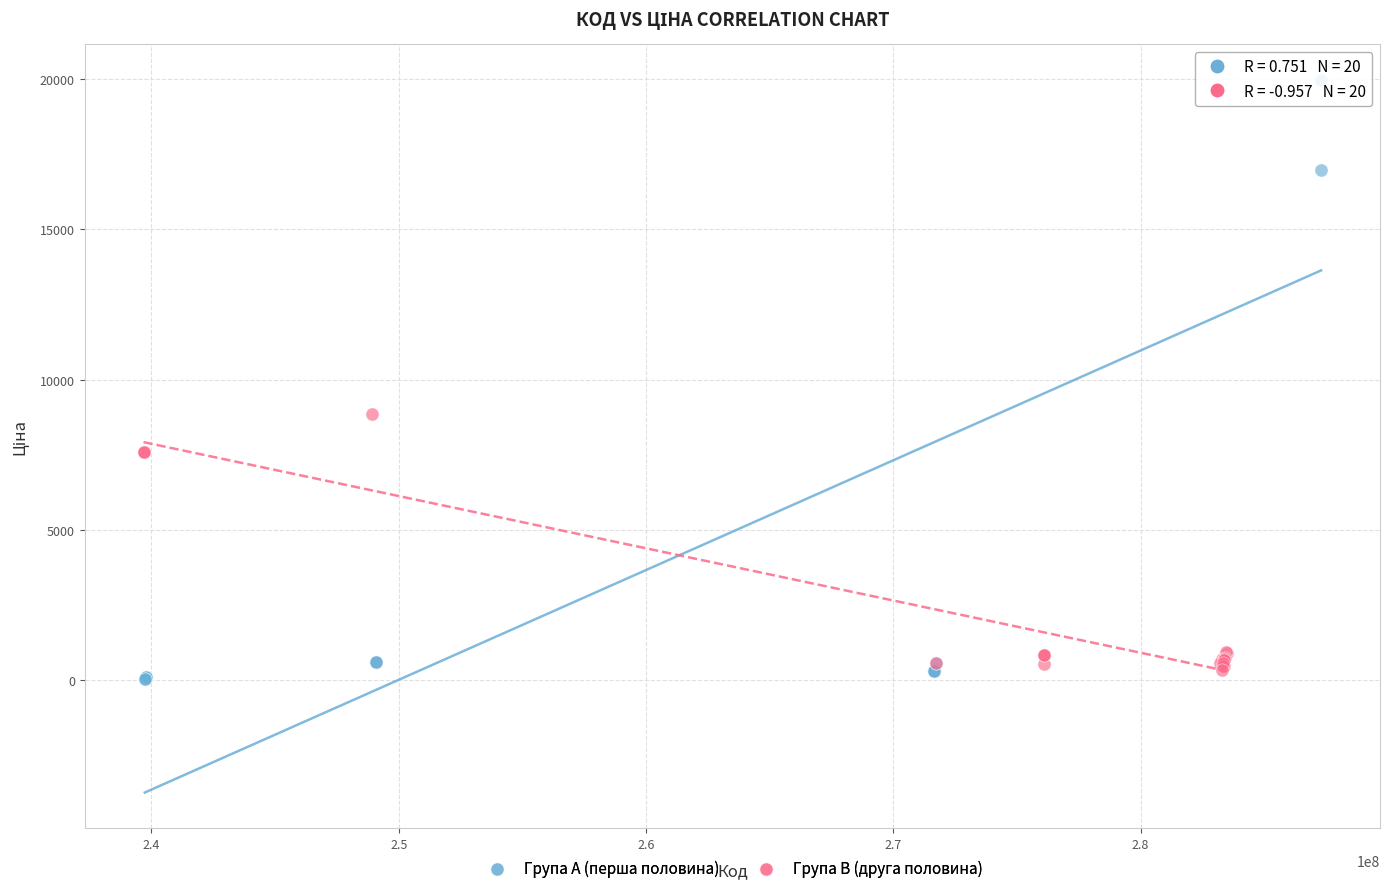

Which series has the widest spread of Y values?

Група A (перша половина)